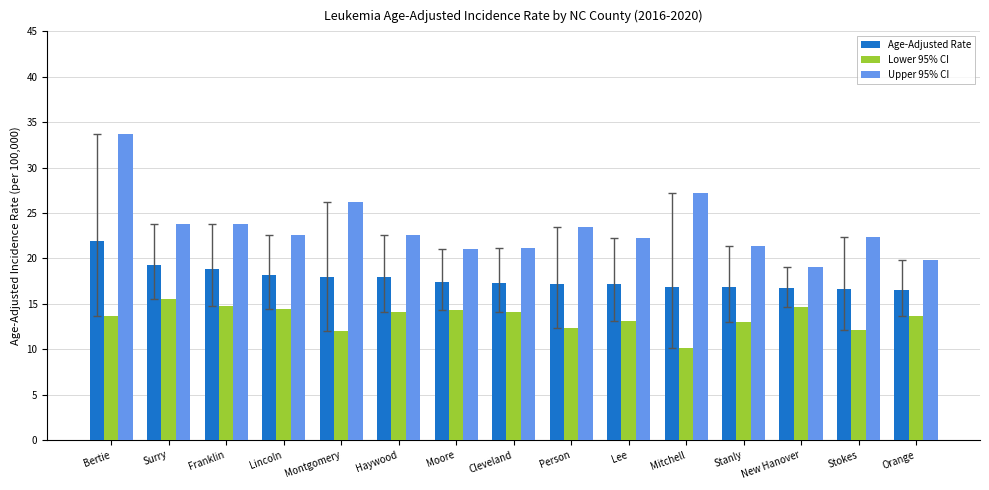

Which series has the largest total across all categories?

Upper 95% CI